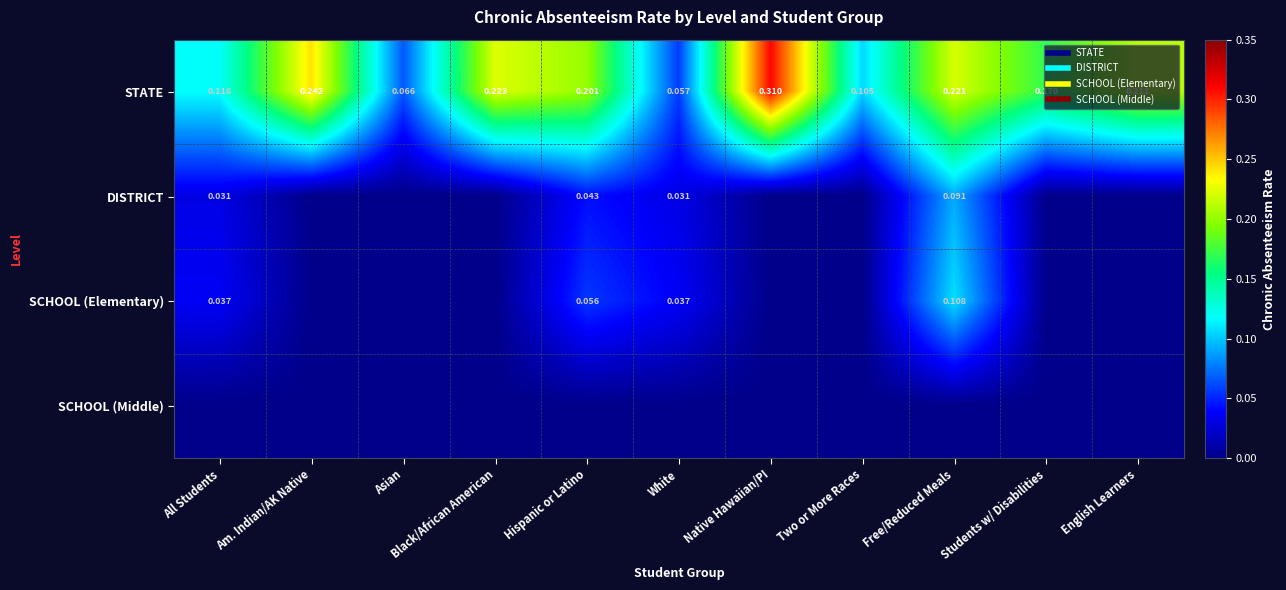

Rank the categories by SCHOOL (Elementary) value from highest to lowest.

Free/Reduced Meals, Hispanic or Latino, All Students, White, Am. Indian/AK Native, Asian, Black/African American, Native Hawaiian/PI, Two or More Races, Students w/ Disabilities, English Learners